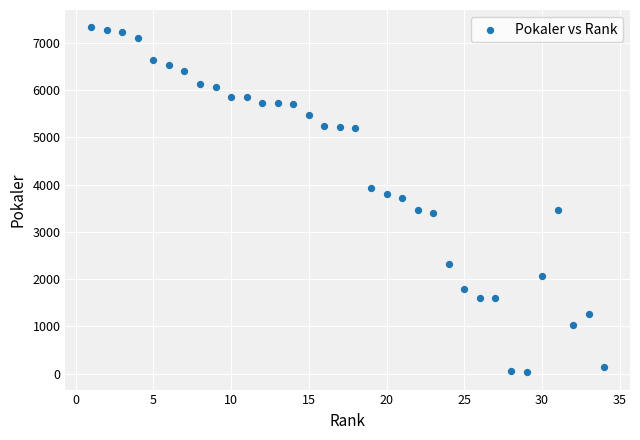

What is the range of X values (max minus min)?

33